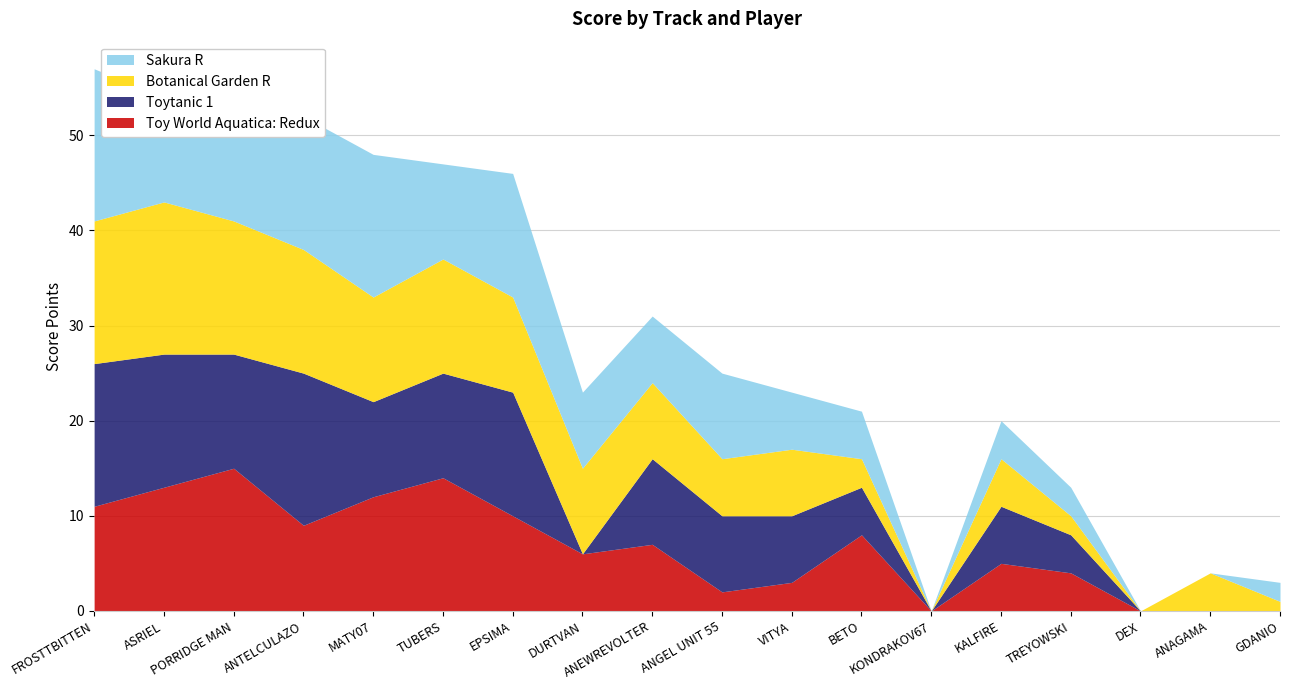

What is the label of the 9th point from the left?

ANEWREVOLTER